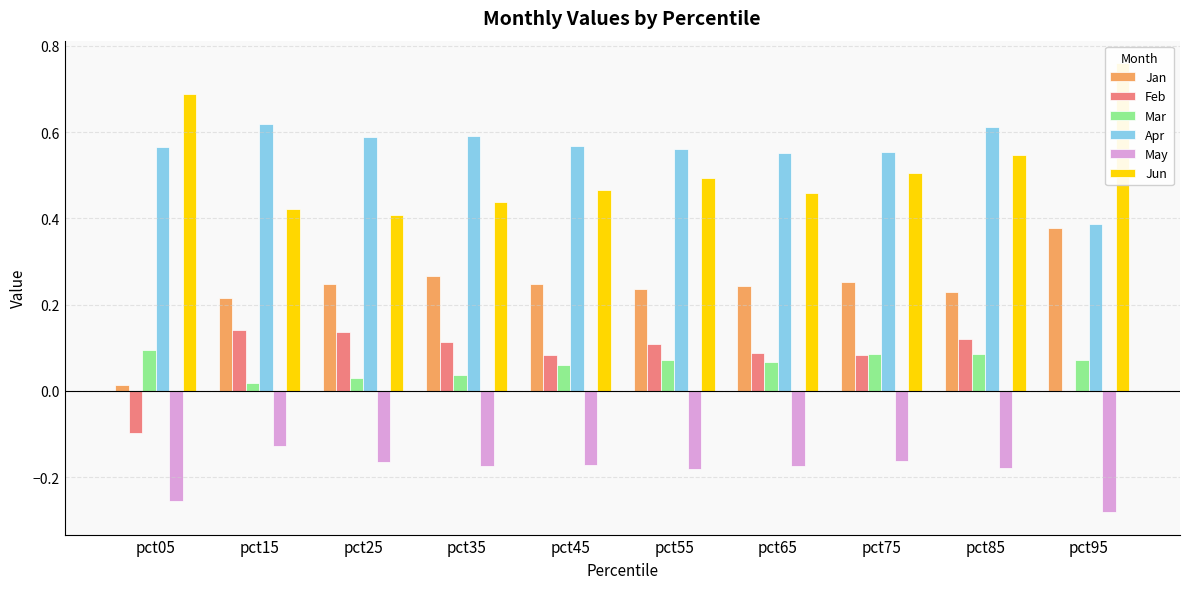

Reading left to right, list all the values displayed in this chart.

Jan: pct05=0.0	pct15=0.2	pct25=0.2	pct35=0.3	pct45=0.2	pct55=0.2	pct65=0.2	pct75=0.3	pct85=0.2	pct95=0.4
Feb: pct05=-0.1	pct15=0.1	pct25=0.1	pct35=0.1	pct45=0.1	pct55=0.1	pct65=0.1	pct75=0.1	pct85=0.1	pct95=0.0
Mar: pct05=0.1	pct15=0.0	pct25=0.0	pct35=0.0	pct45=0.1	pct55=0.1	pct65=0.1	pct75=0.1	pct85=0.1	pct95=0.1
Apr: pct05=0.6	pct15=0.6	pct25=0.6	pct35=0.6	pct45=0.6	pct55=0.6	pct65=0.6	pct75=0.6	pct85=0.6	pct95=0.4
May: pct05=-0.3	pct15=-0.1	pct25=-0.2	pct35=-0.2	pct45=-0.2	pct55=-0.2	pct65=-0.2	pct75=-0.2	pct85=-0.2	pct95=-0.3
Jun: pct05=0.7	pct15=0.4	pct25=0.4	pct35=0.4	pct45=0.5	pct55=0.5	pct65=0.5	pct75=0.5	pct85=0.5	pct95=0.8